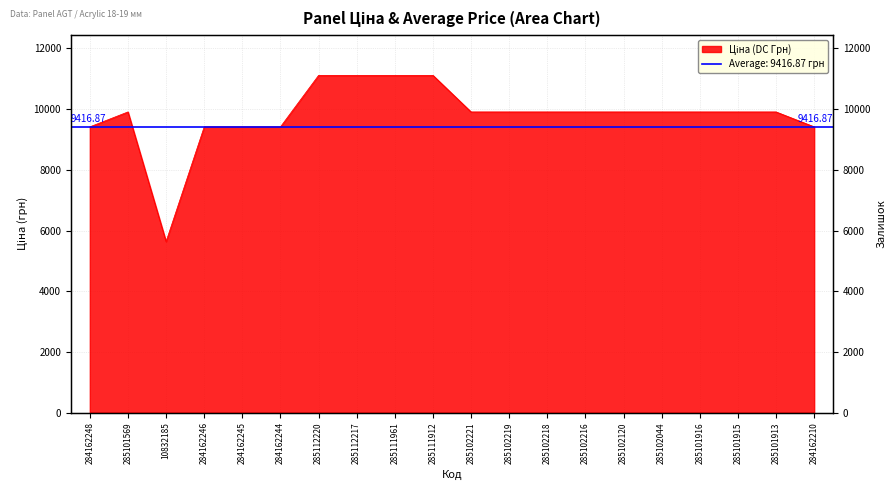

Reading left to right, extract all data points from this chart.

9416.9	9908.5	5636.0	9416.9	9416.9	9416.9	11113.6	11113.6	11113.6	11113.6	9908.5	9908.5	9908.5	9908.5	9908.5	9908.5	9908.5	9908.5	9908.5	9416.9